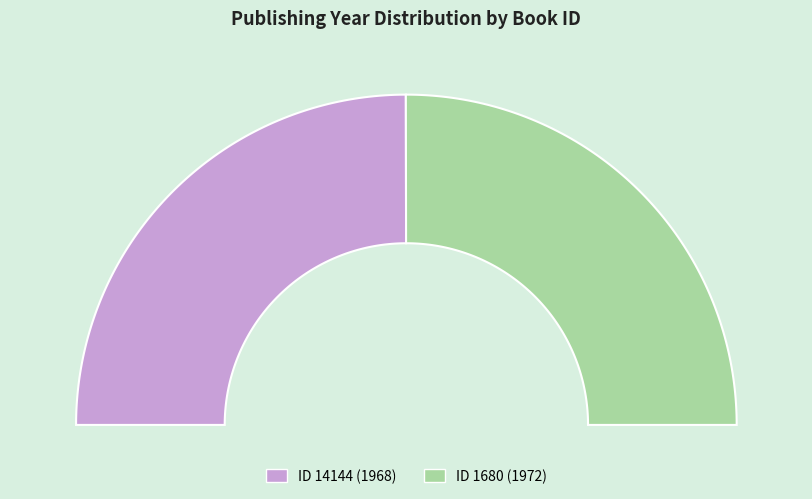

To the nearest percent, what is the average slice percentage?

50%